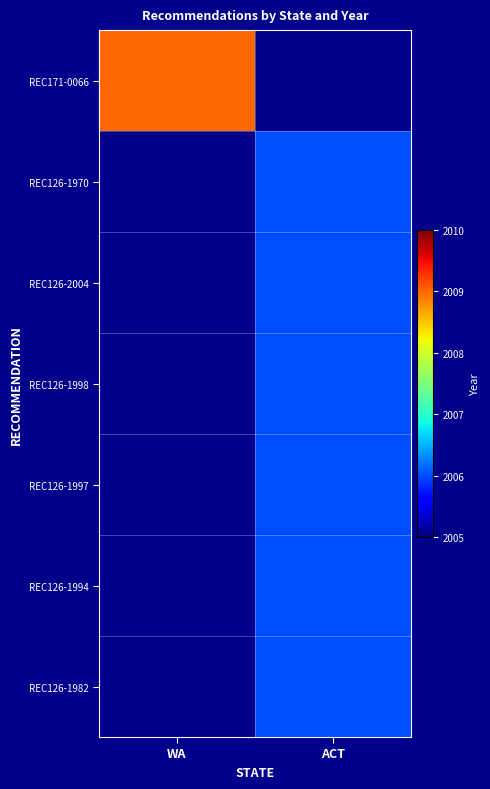

Is the value of REC126-1982 at ACT greater than the value of REC126-1994 at ACT?

No